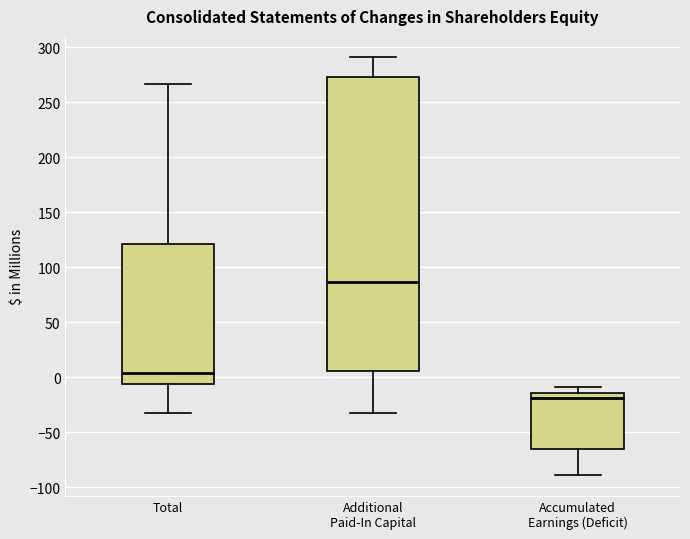

Reading left to right, read every box against the y-axis: the position of its median line, the range the box covers, and the ends of its whiskers. The values are not printed on the chart, so give them approximately, as read against the axis.

Total: median 5, box -5 to 120, whiskers -35 to 265
Additional Paid-In Capital: median 85, box 5 to 275, whiskers -35 to 290
Accumulated Earnings (Deficit): median -20, box -65 to -15, whiskers -90 to -10